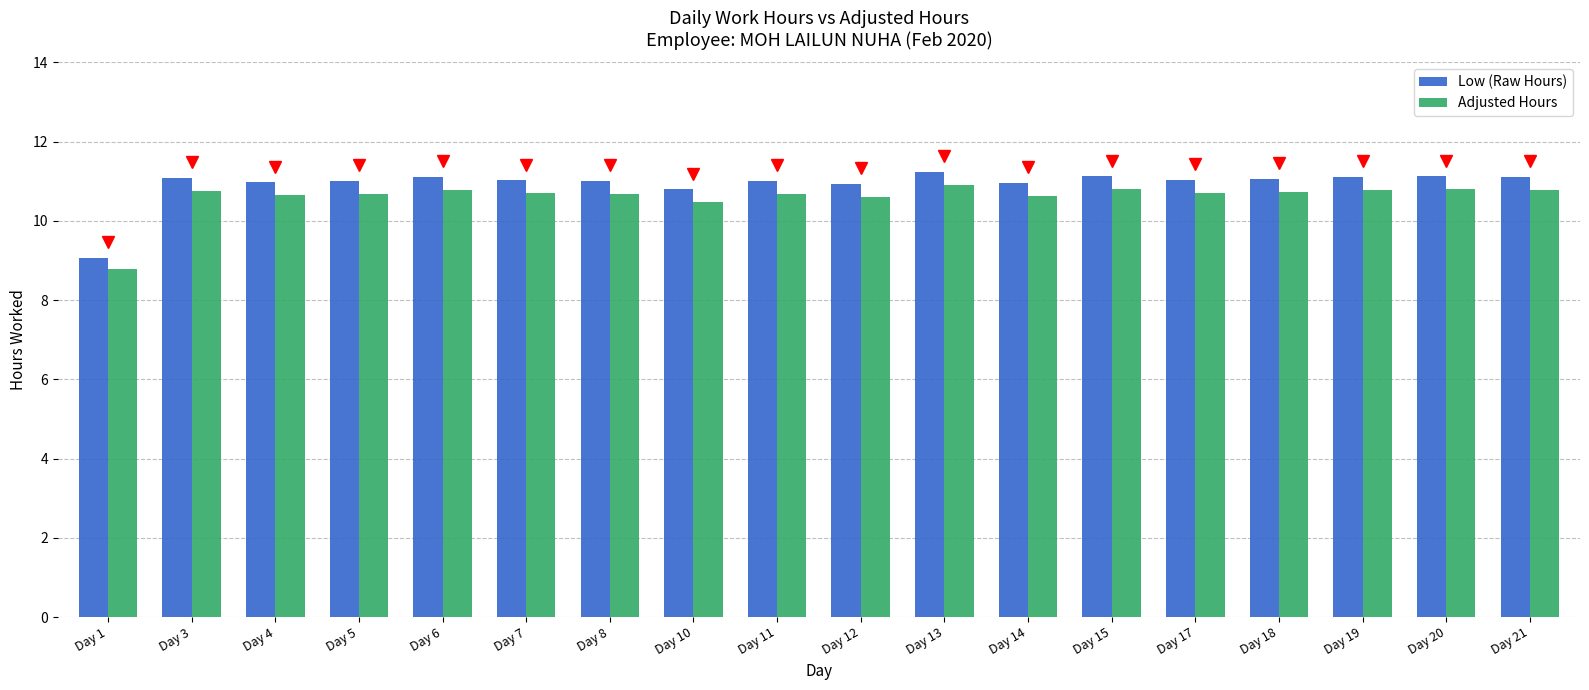

List the series in order of their peak value, highest first.

Low (Raw Hours), Adjusted Hours